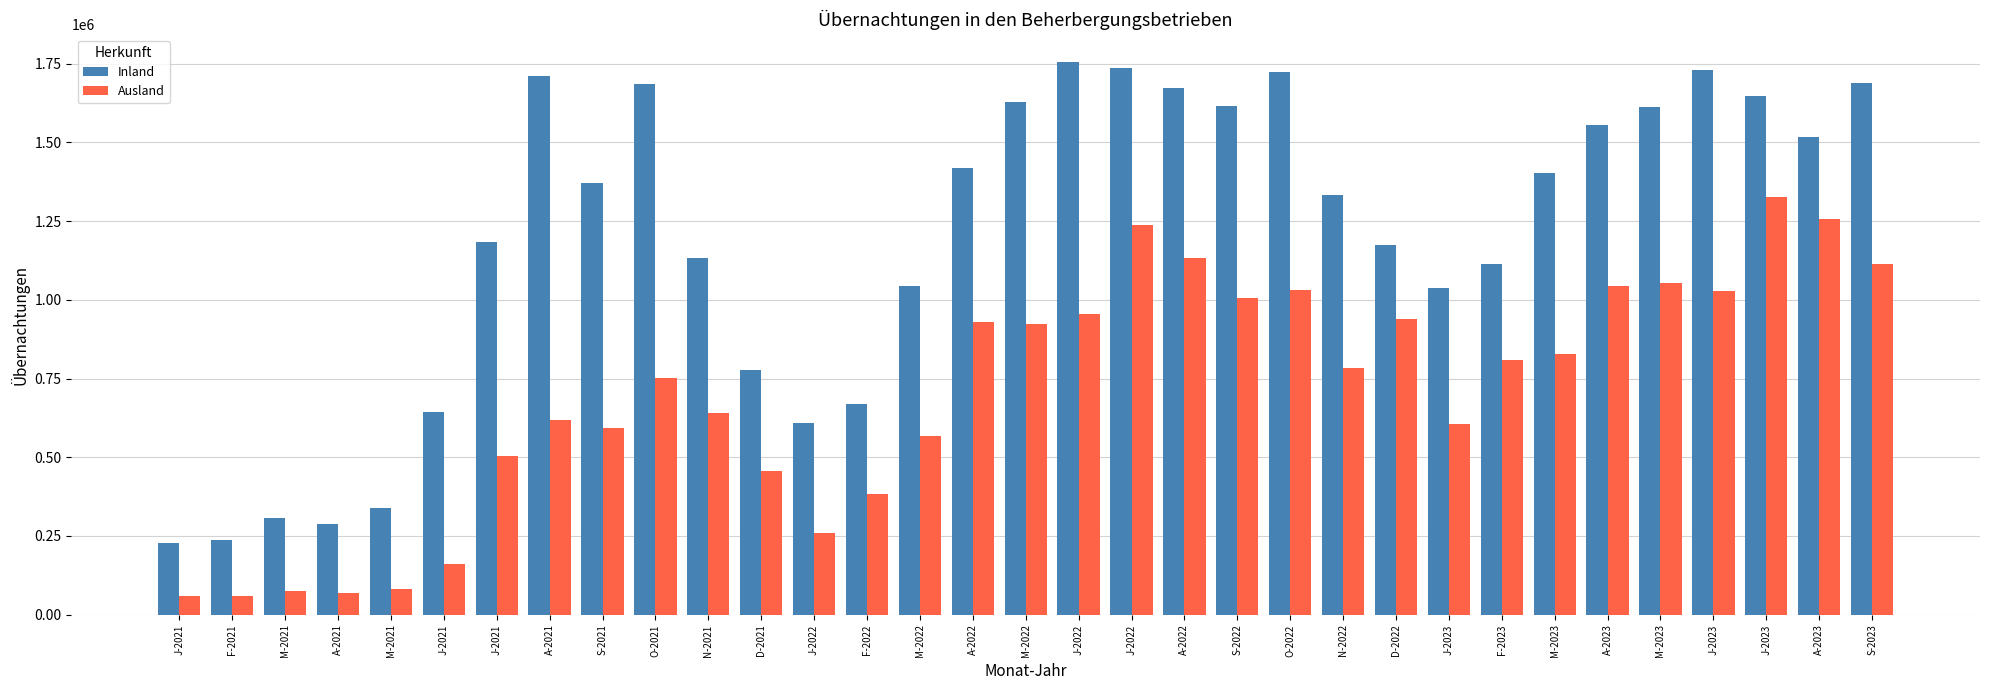

Count the number of data series in this chart.

2